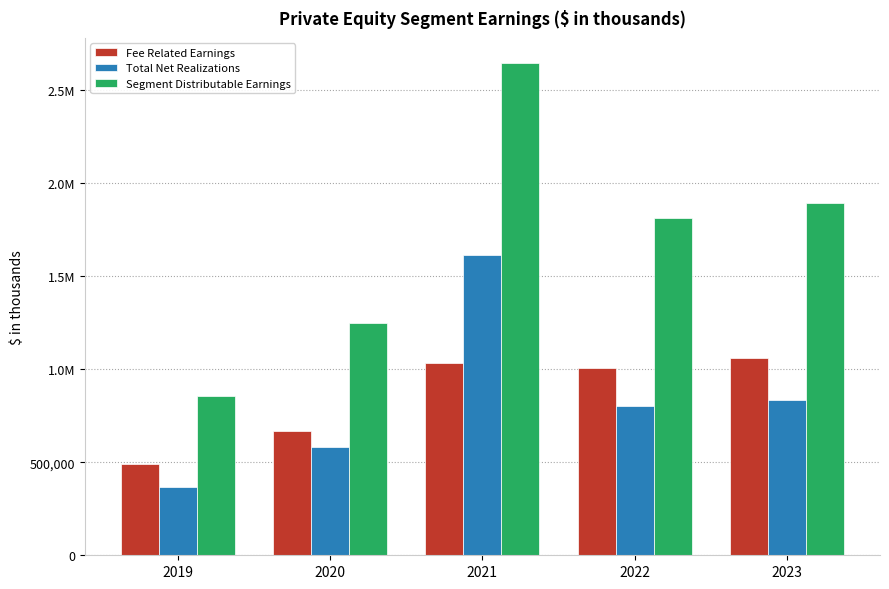

Is it true that Segment Distributable Earnings equals 857789 at 2019?

True